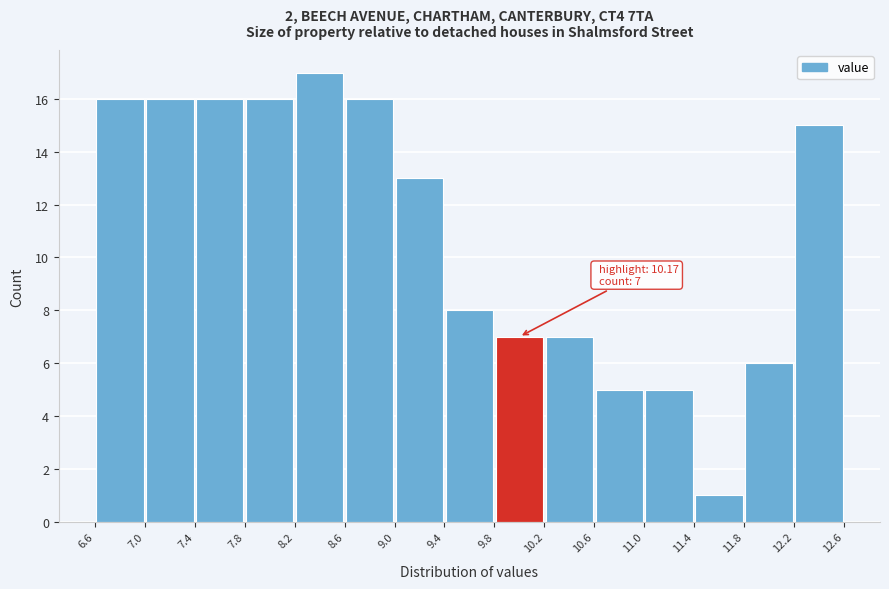

Over which range of the x-axis is the bar tallest?

8.2 to 8.6